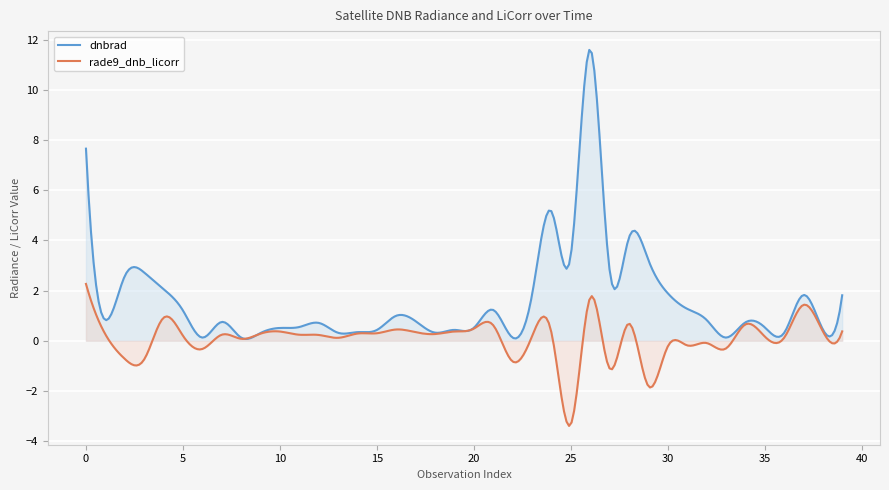

What is the difference between the dnbrad values at 16 and 8?

0.9